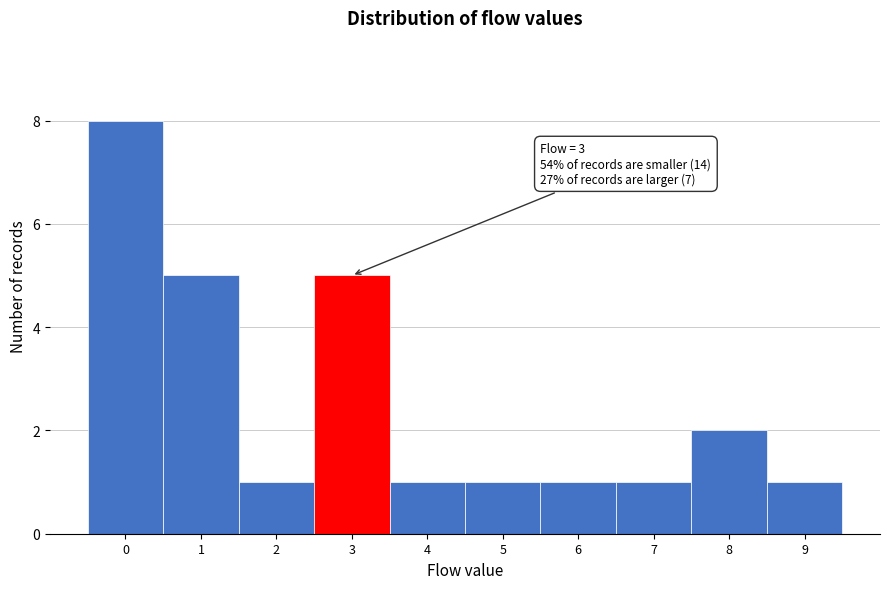

Over which range of the x-axis is the bar tallest?

-0.5 to 0.5